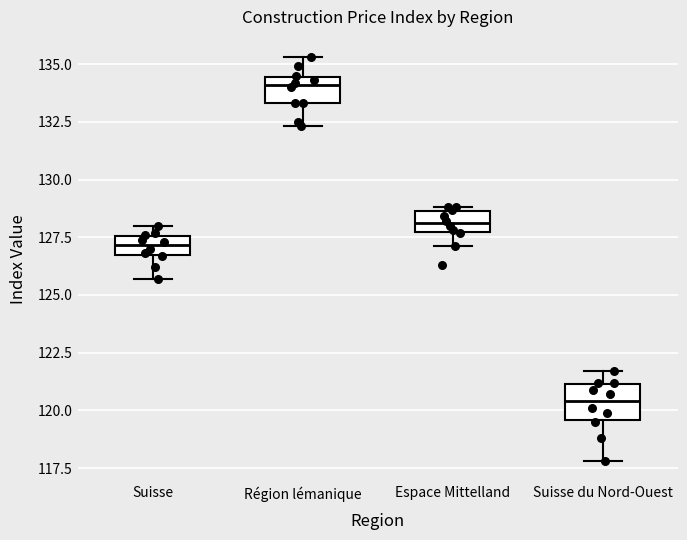

Reading left to right, read every box against the y-axis: the position of its median line, the range the box covers, and the ends of its whiskers. The values are not printed on the chart, so give them approximately, as read against the axis.

Suisse: median 127.0, box 126.5 to 127.5, whiskers 125.5 to 128.0
Région lémanique: median 134.0, box 133.5 to 134.5, whiskers 132.5 to 135.5
Espace Mittelland: median 128.0, box 127.5 to 128.5, whiskers 127.0 to 129.0
Suisse du Nord-Ouest: median 120.5, box 119.5 to 121.0, whiskers 118.0 to 121.5